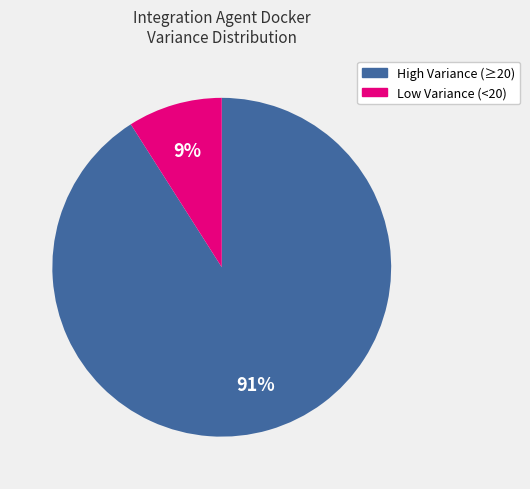

To the nearest percent, what is the average slice percentage?

50%